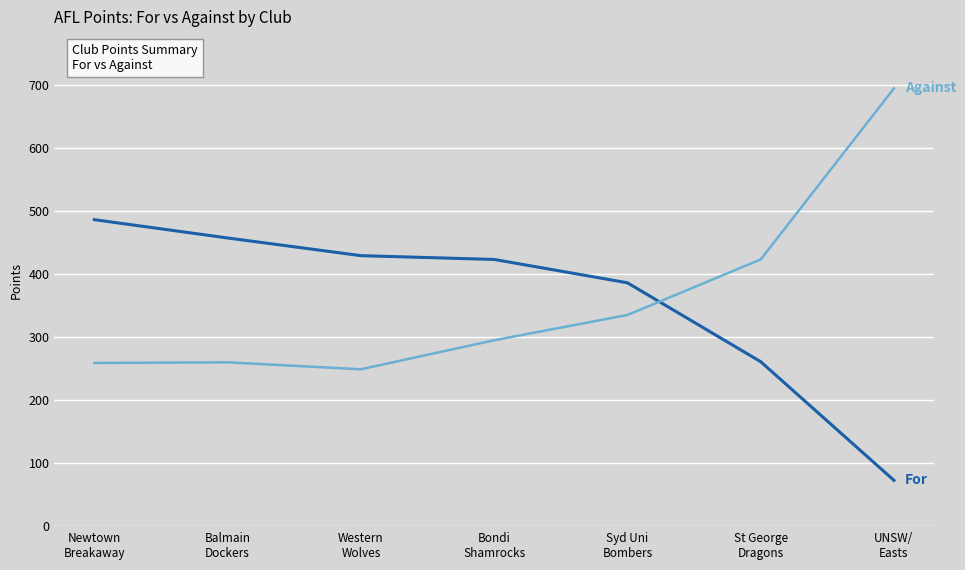

At which category does the chart reach its peak across all series?

UNSW/
Easts